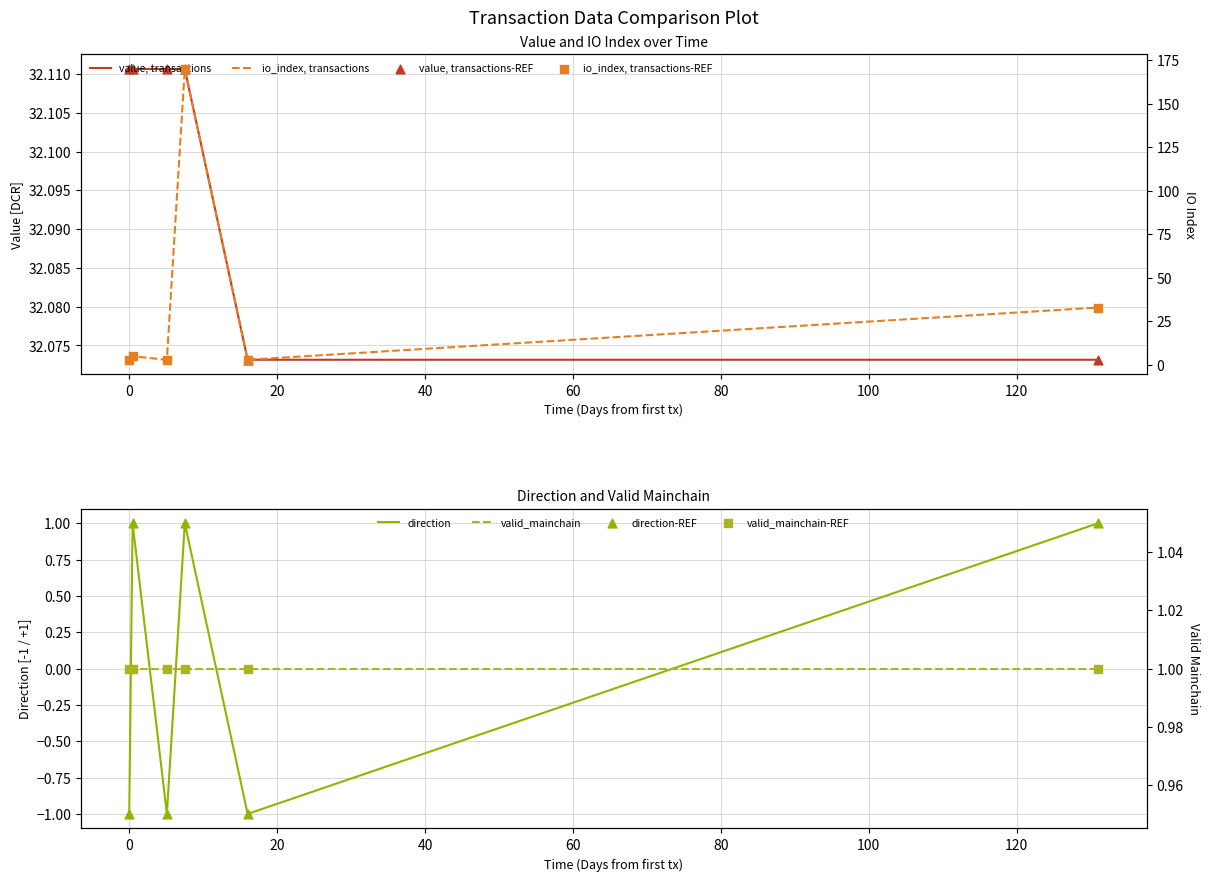

Which series has the widest spread of Y values?

io_index